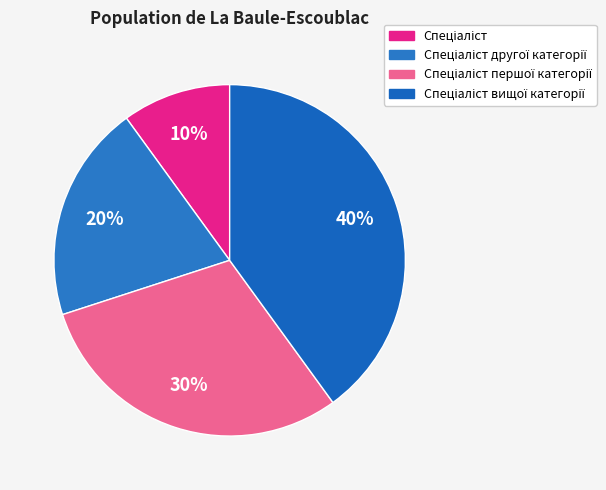

How many slices are in this pie chart?

4